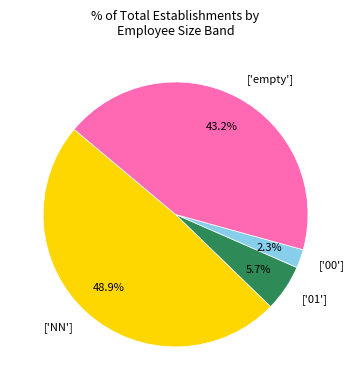

How much of the chart is everything except ['empty']?

56.8%